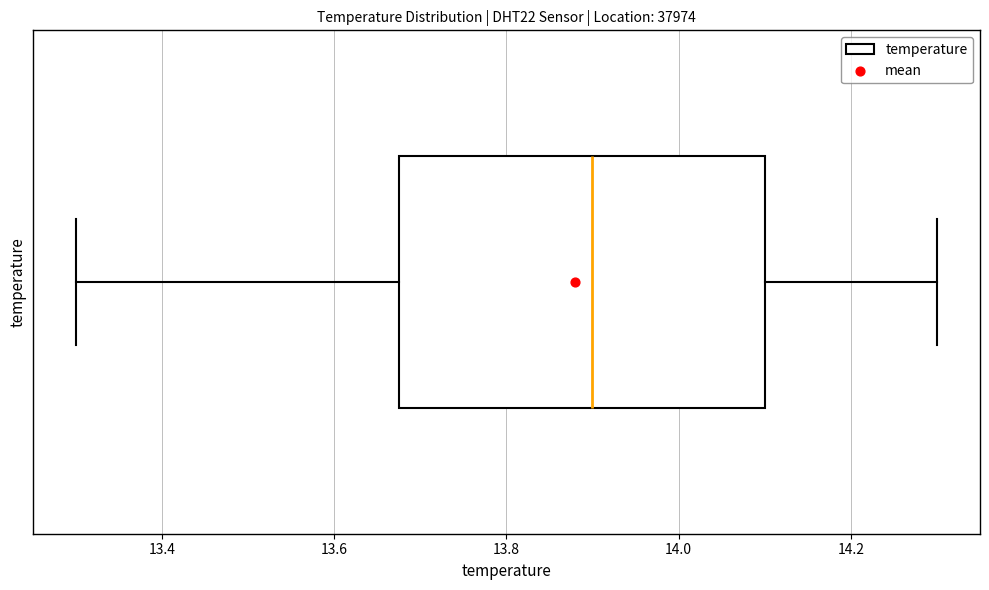

Transcribe this box plot: give where the median line is, the range the box spans, and where the two whiskers end, as read against the x-axis. The values are not printed on the chart, so give them approximately, as read against the axis.

median 13.90, box 13.68 to 14.10, whiskers 13.30 to 14.30